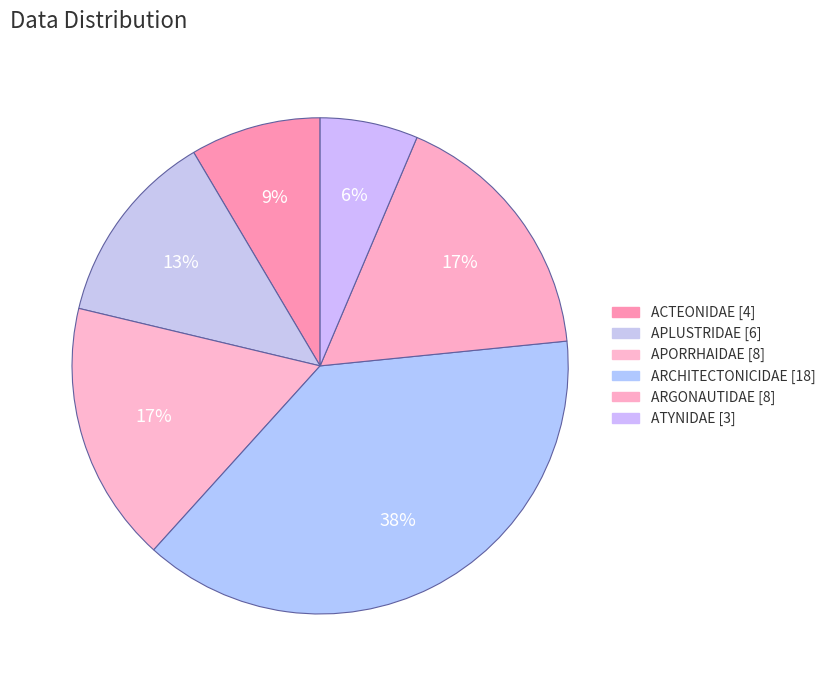

What percentage is the ARGONAUTIDAE slice, to the nearest percent?

17%